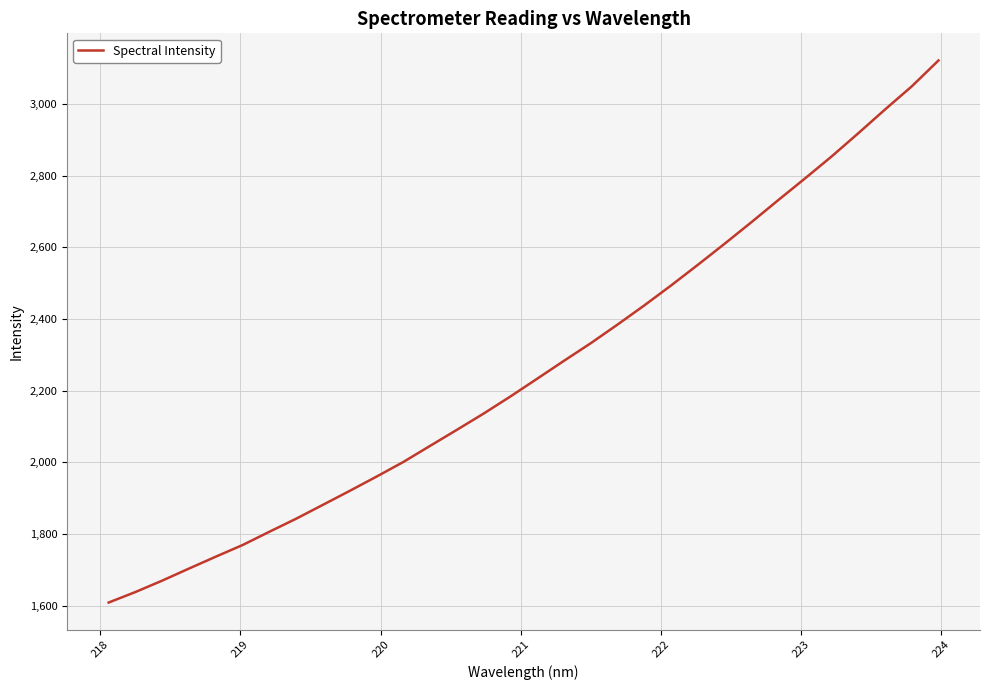

What is the maximum value shown in the chart?

3121.2